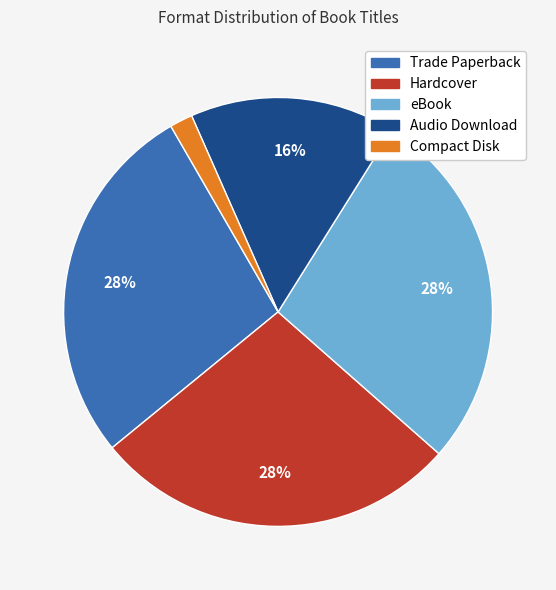

Which has a higher value, Audio Download or Hardcover?

Hardcover